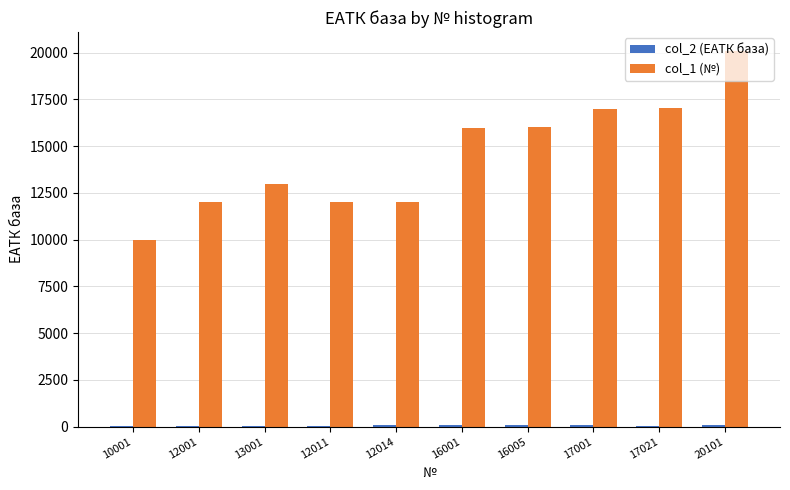

Which category has the highest value in the col_1 (№) series?

20101